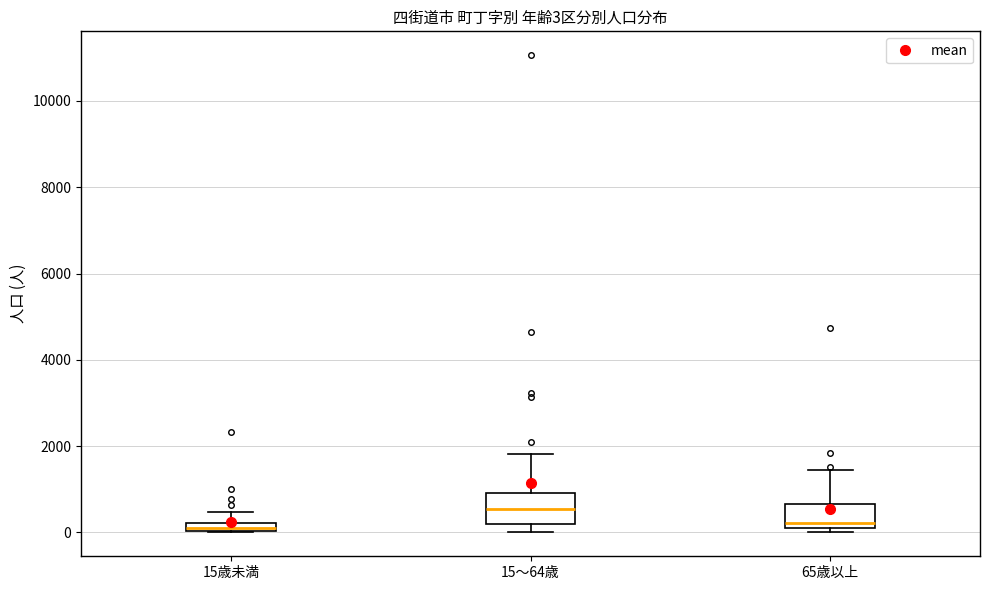

Which box has the highest median line?

15～64歳